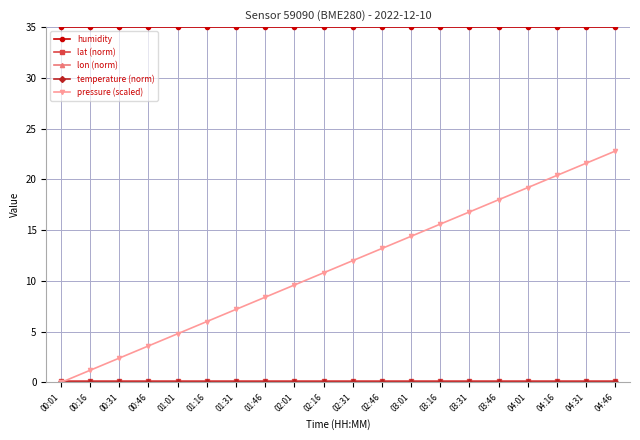

At how many categories does at least one series exceed 4?

20